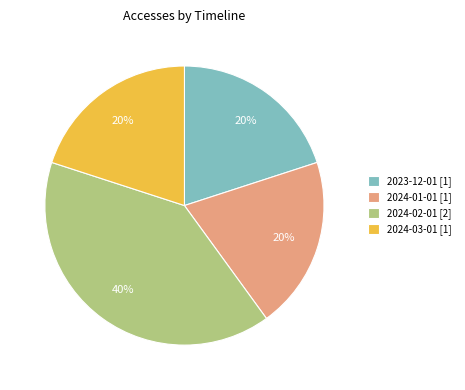

How many segments does this pie chart have?

4